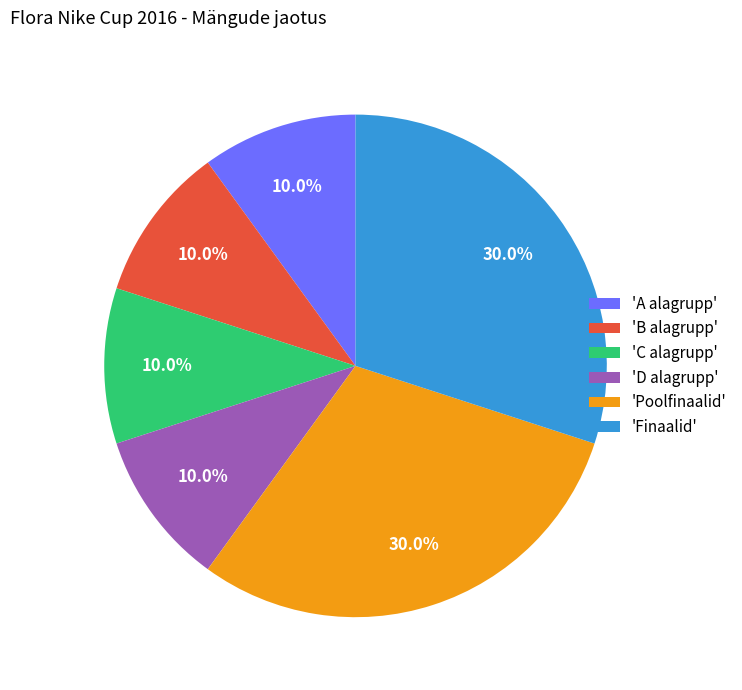

Is there a majority slice in this chart?

No